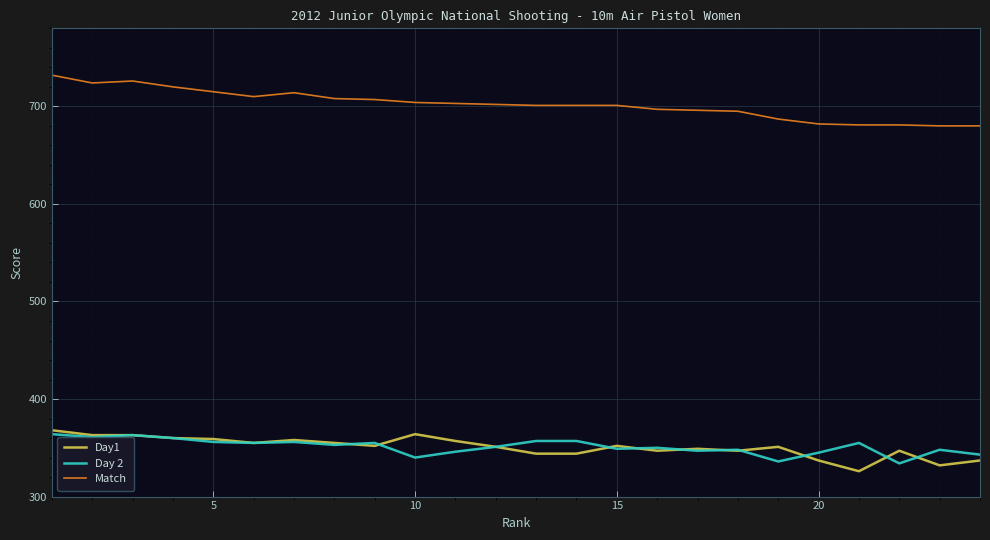

Which series has the largest total across all categories?

Match